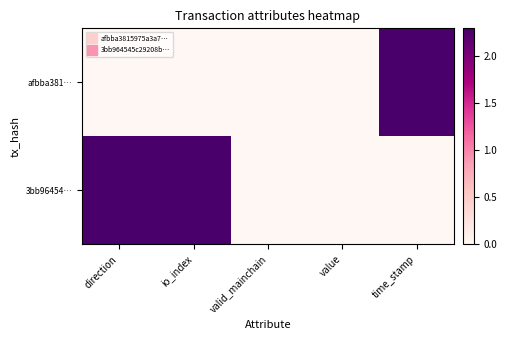

At which category is the sum across all series the highest?

direction